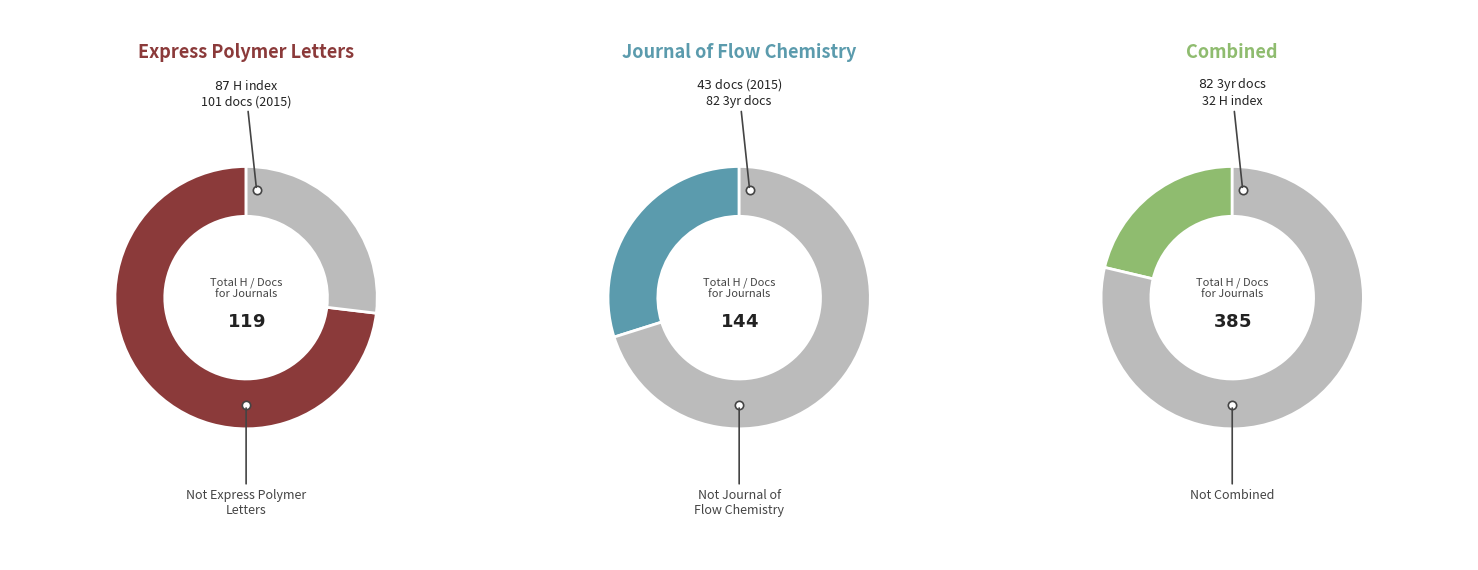

To the nearest percent, what is the difference between the largest and smallest slice percentages?

57%